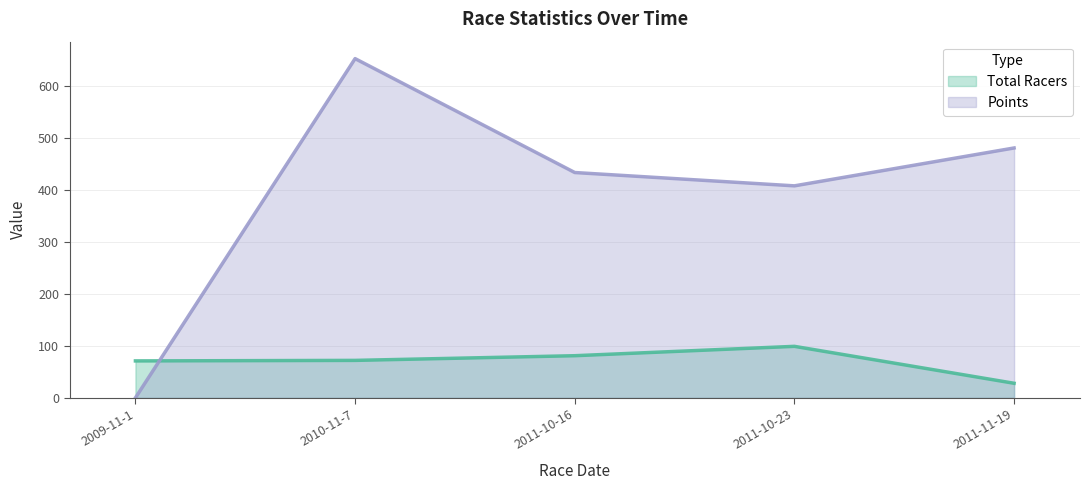

What is the value of the Total Racers point at the 2nd from the left?

72.0